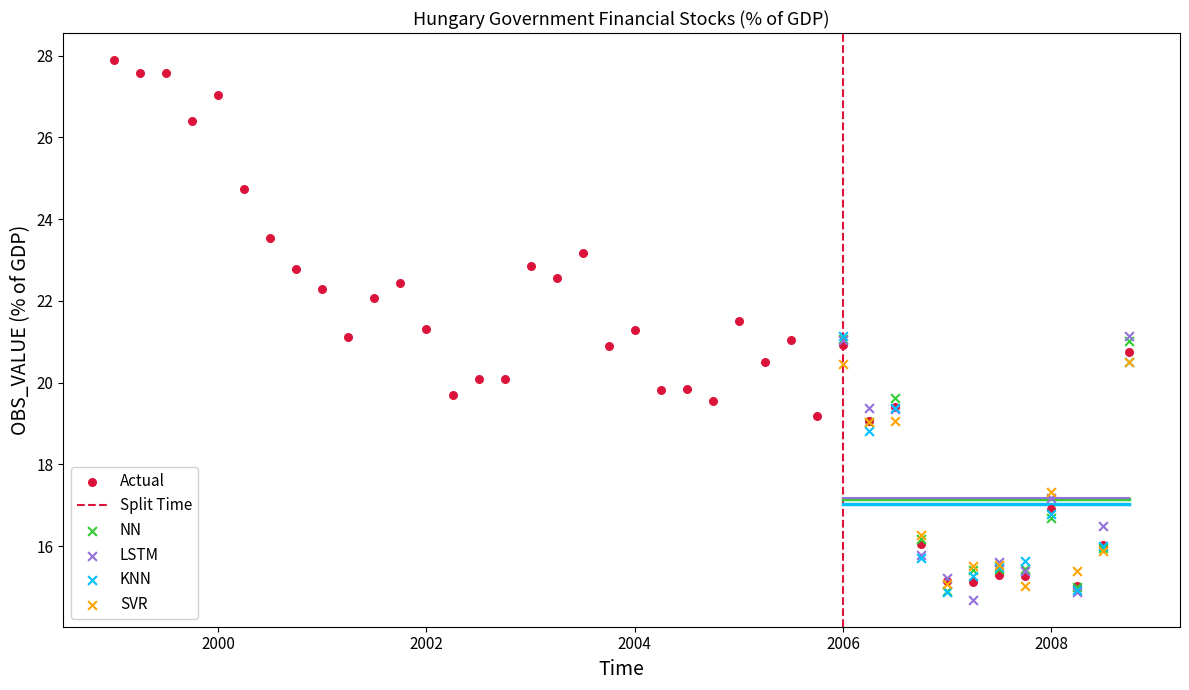

Which series reaches the maximum Y coordinate?

Actual